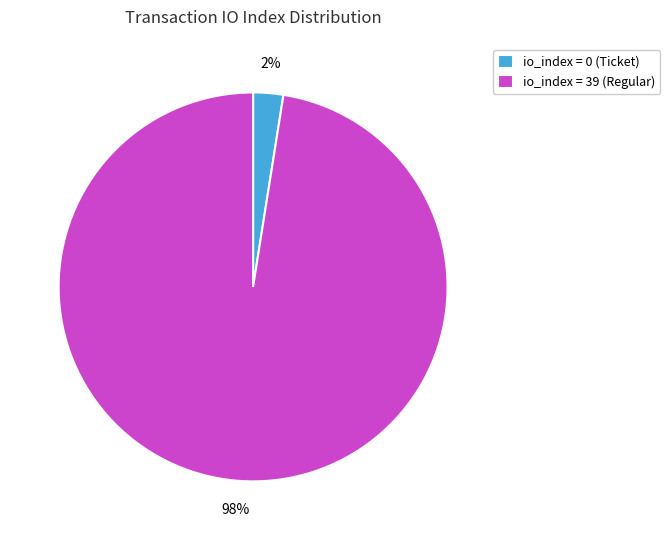

What is the smallest slice in the pie chart?

io_index = 0 (Ticket)